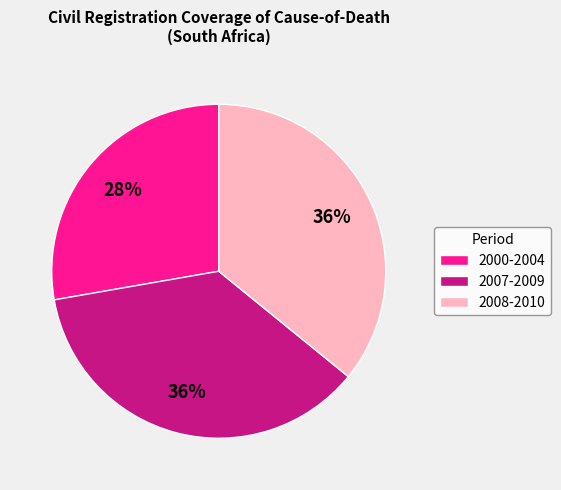

Do 2007-2009 and 2008-2010 together represent more than half of the pie?

Yes